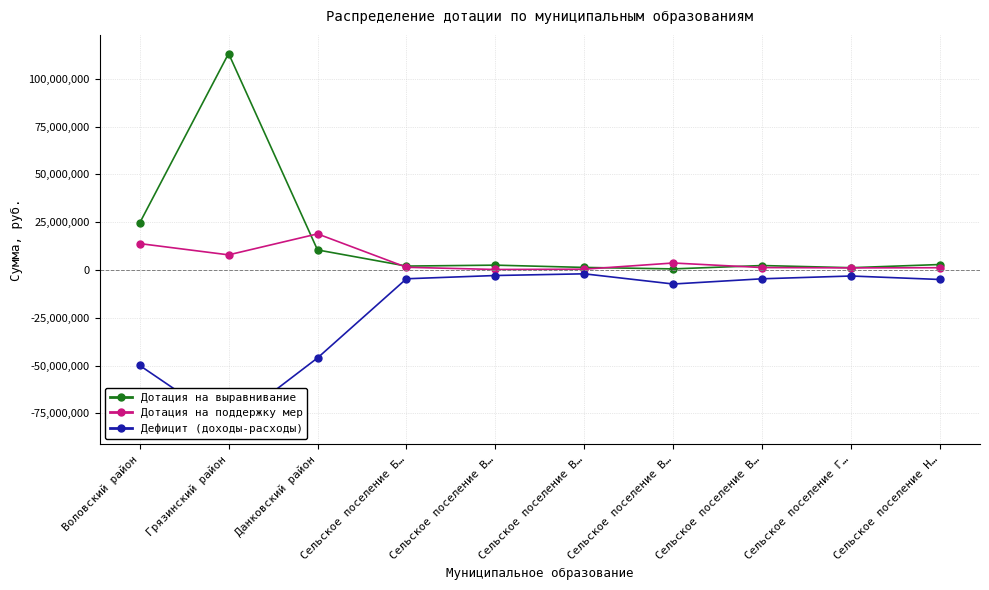

Rank the series at Данковский район from highest to lowest value.

Дотация на поддержку мер, Дотация на выравнивание, Дефицит (доходы-расходы)